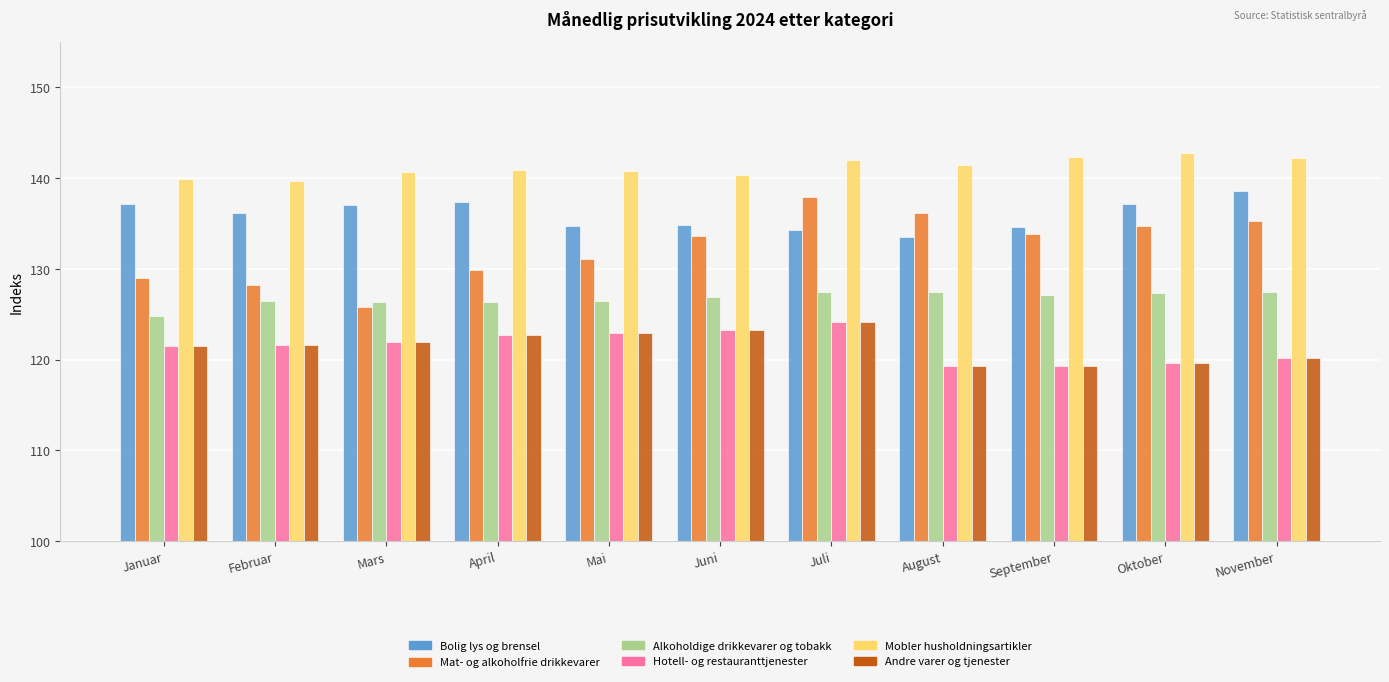

True or false: Andre varer og tjenester has a value of 64.2 at April.

False